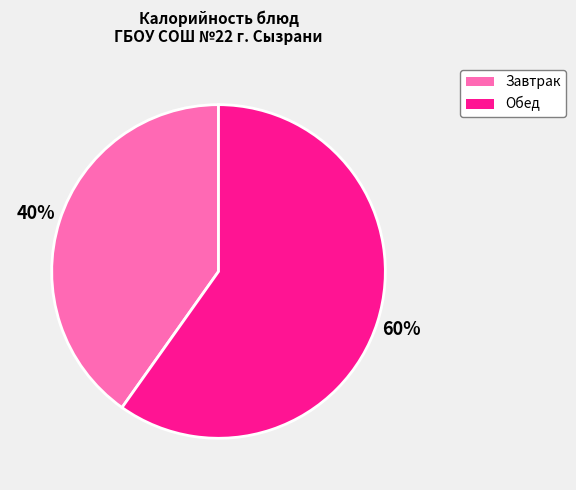

To the nearest percent, what is the difference between the largest and smallest slice percentages?

20%